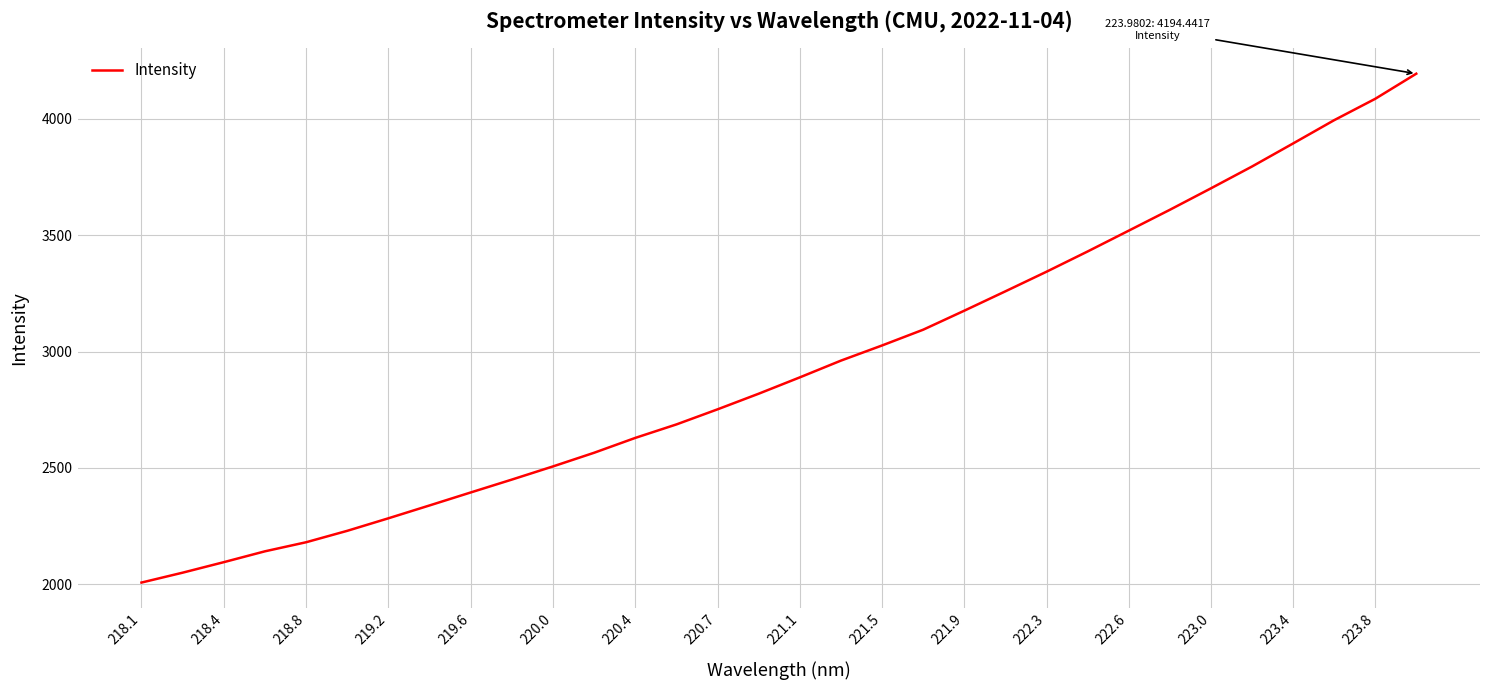

What is the difference between the maximum and minimum values?

2186.8